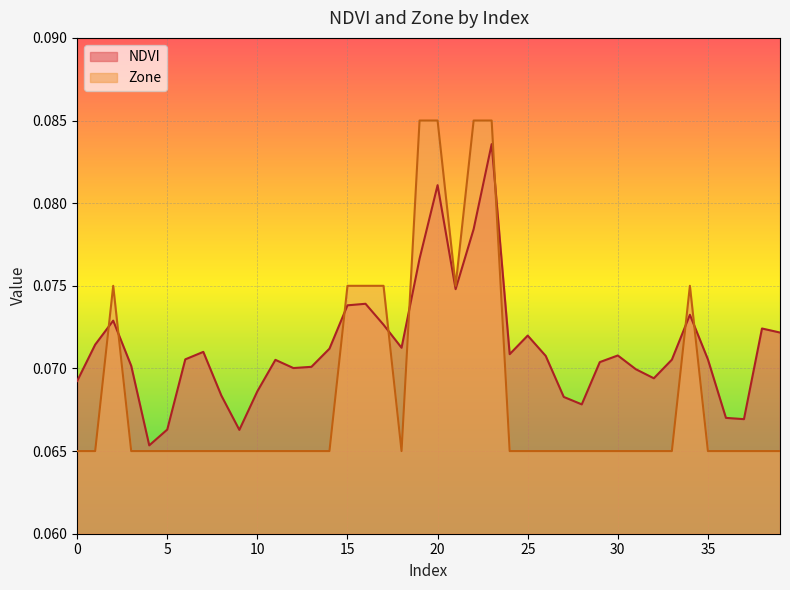

What is the value of the NDVI point at the 24th from the left?

0.1